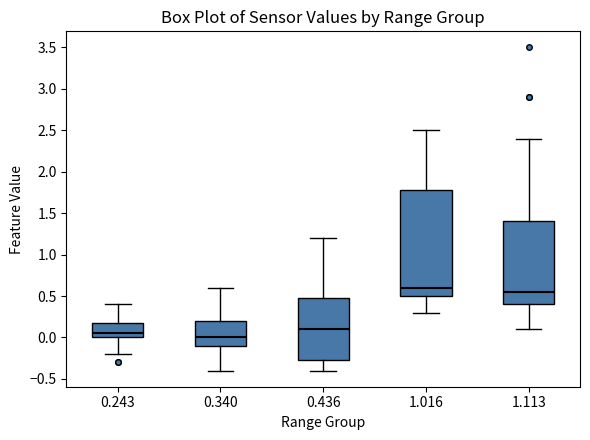

Where does the upper whisker of the box at x = 0.340 end on the y-axis? The values are not printed on the chart, so give them approximately, as read against the axis.

0.60